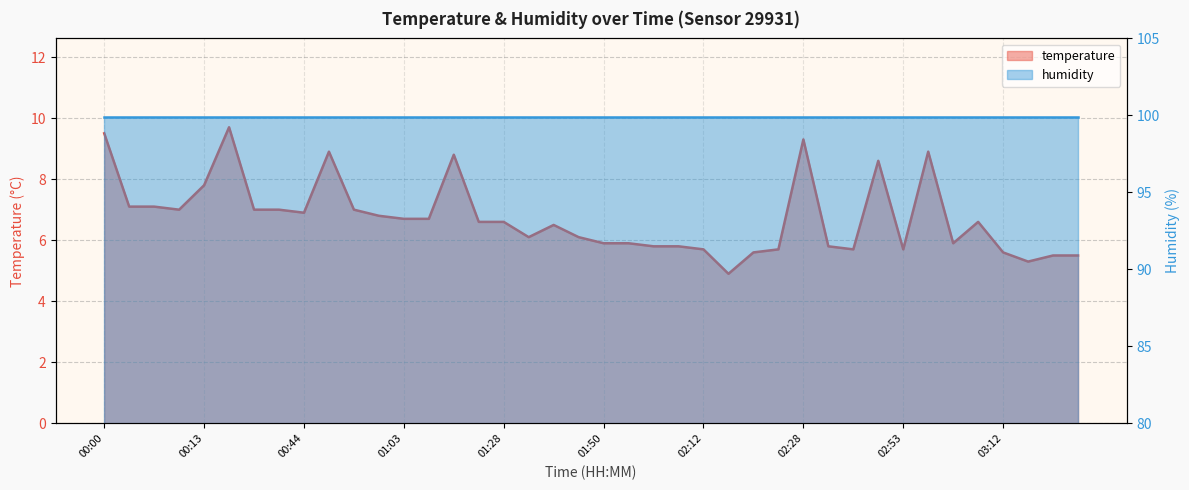

What is the ratio of the value at 02:48 to the value at 02:09?

1.5